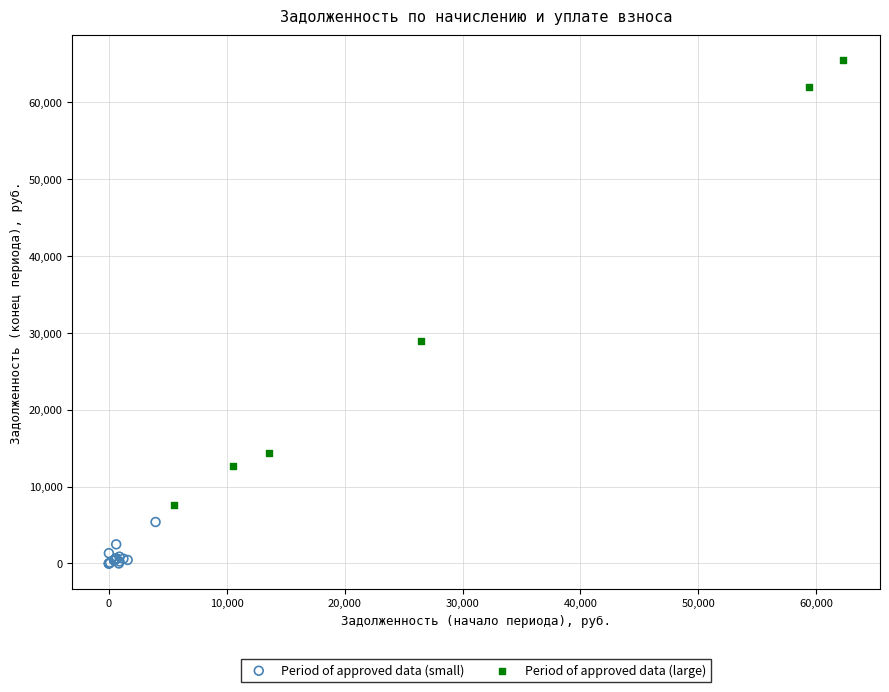

Which series reaches the maximum Y coordinate?

Period of approved data (large)